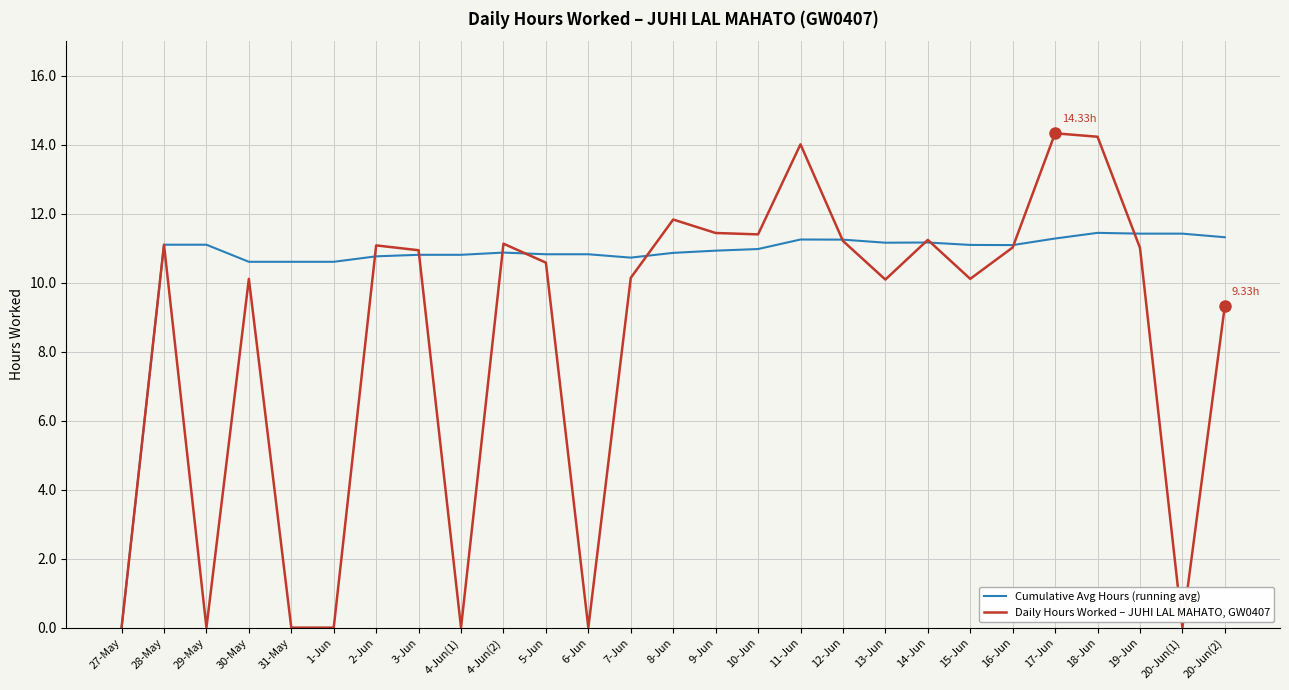

At 19-Jun, list the series in order from largest to smallest.

Cumulative Avg Hours (running avg), Daily Hours Worked – JUHI LAL MAHATO, GW0407